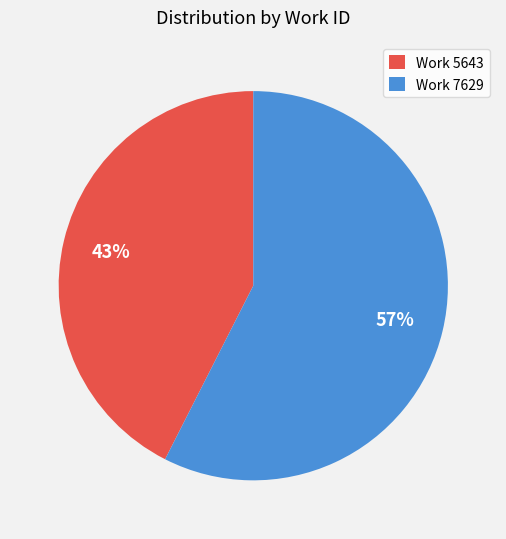

Between Work 7629 and Work 5643, which is larger?

Work 7629